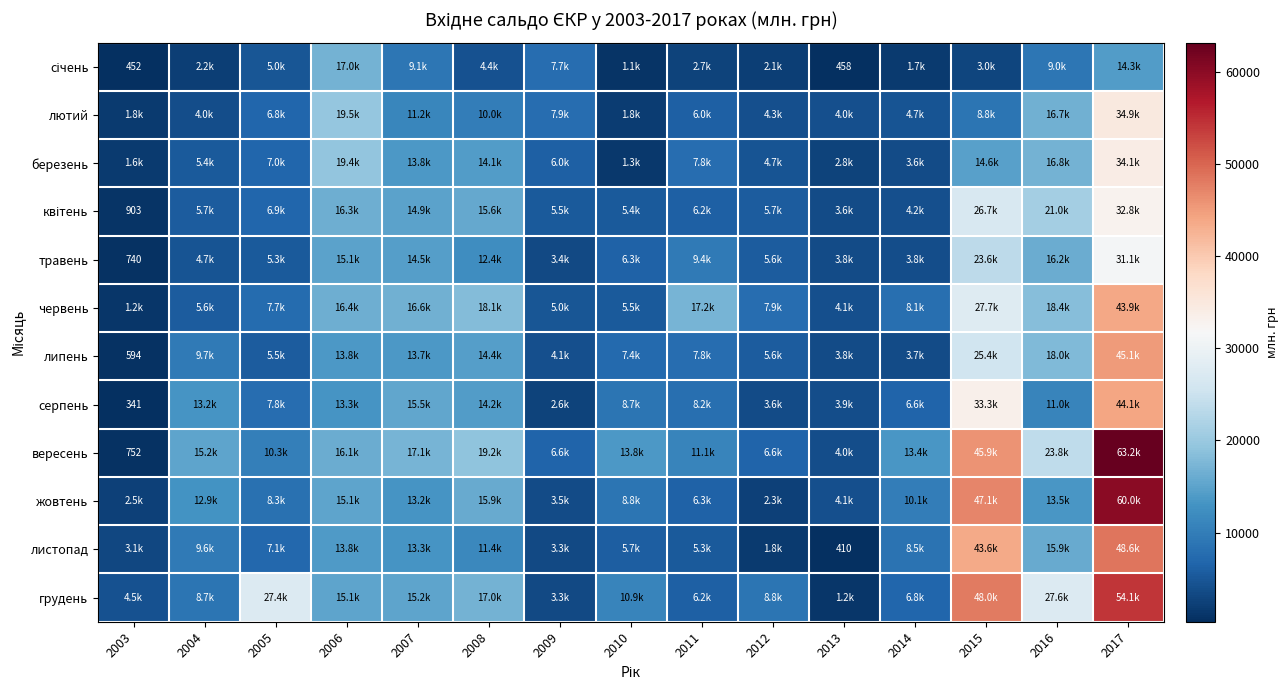

Which series has the largest range (max minus min)?

вересень